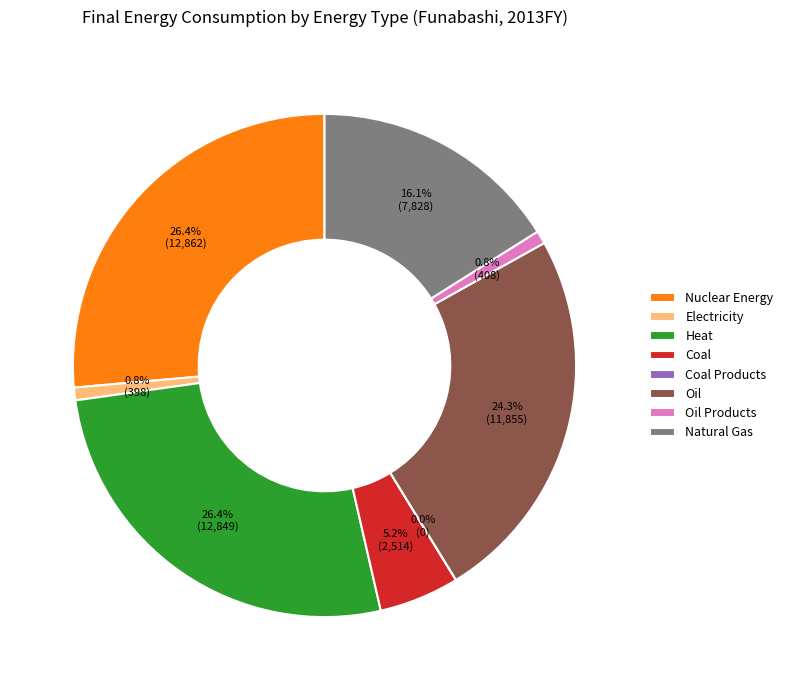

Is there any slice that represents more than half of the pie?

No